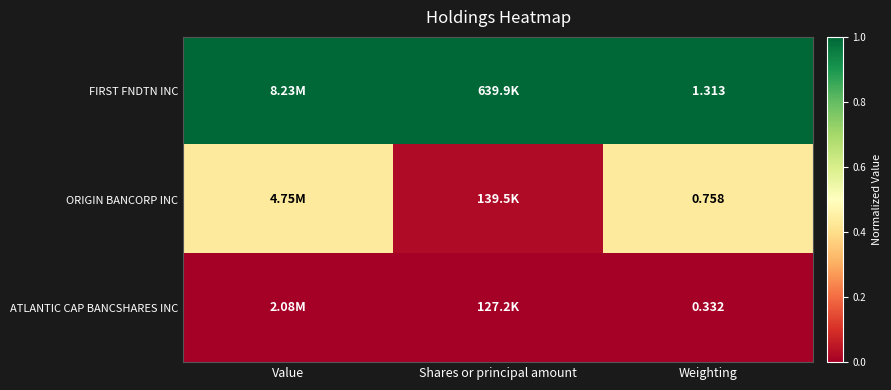

At how many categories does at least one series exceed 0?

3